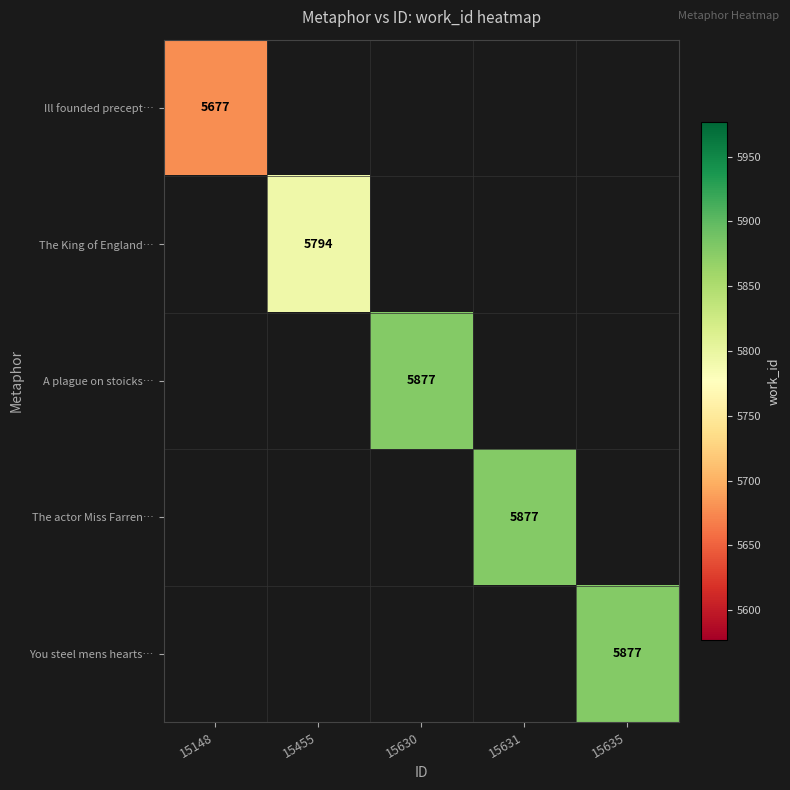

Is it true that The actor Miss Farren… equals 3953 at 15631?

False